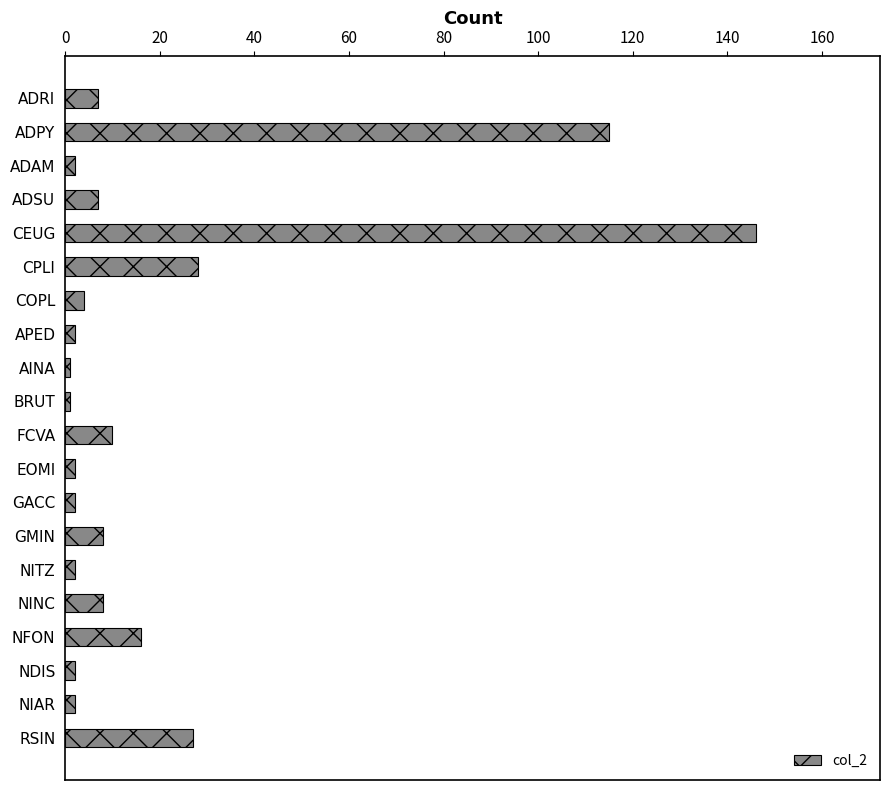

What is the sum of all values?

392